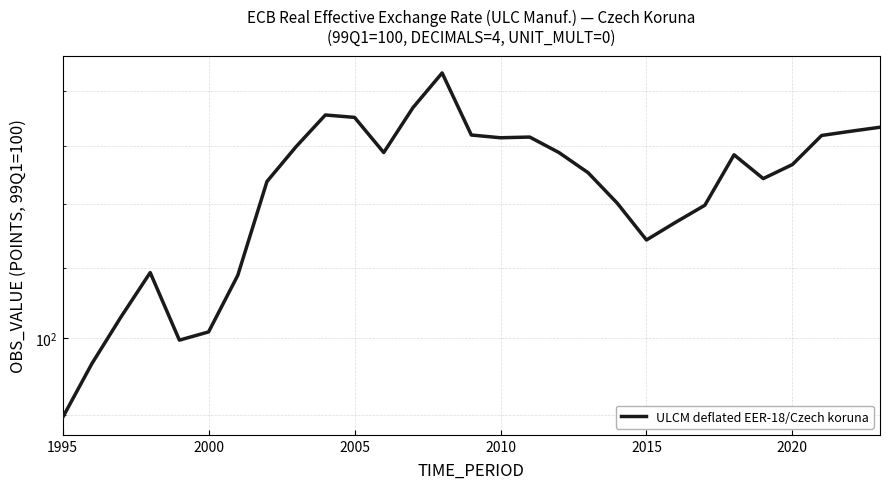

Which category has the lowest value across all series?

1995